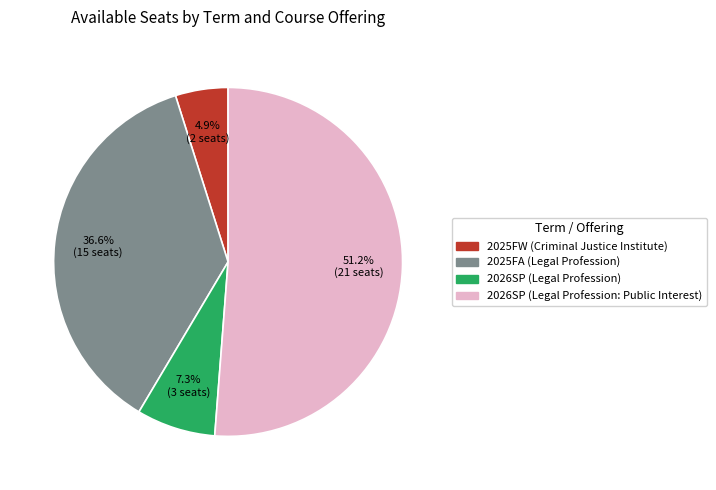

What is the smallest slice in the pie chart?

2025FW (Criminal Justice Institute)